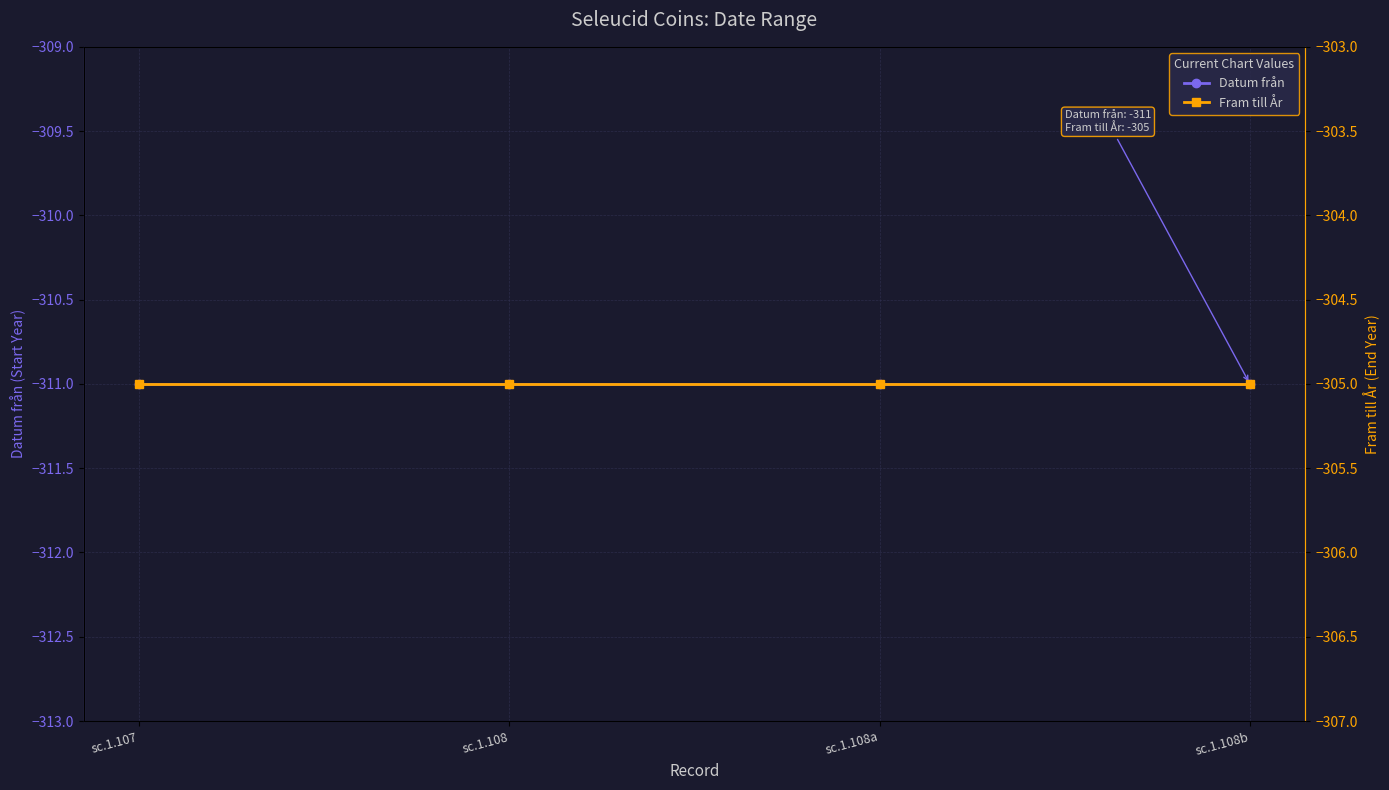

What is the label of the 4th point from the left?

sc.1.108b